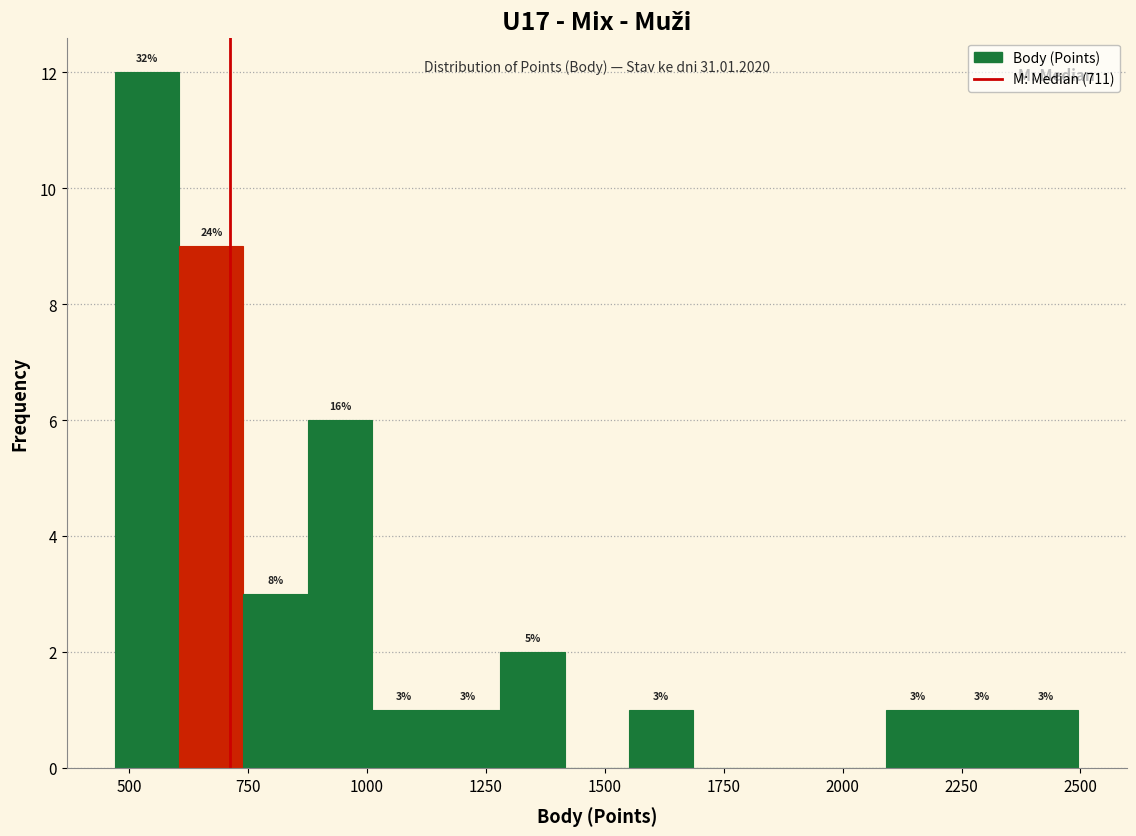

Around what value on the x-axis is the tallest bar? Give the approximate position of its centre, as read against the axis.

550